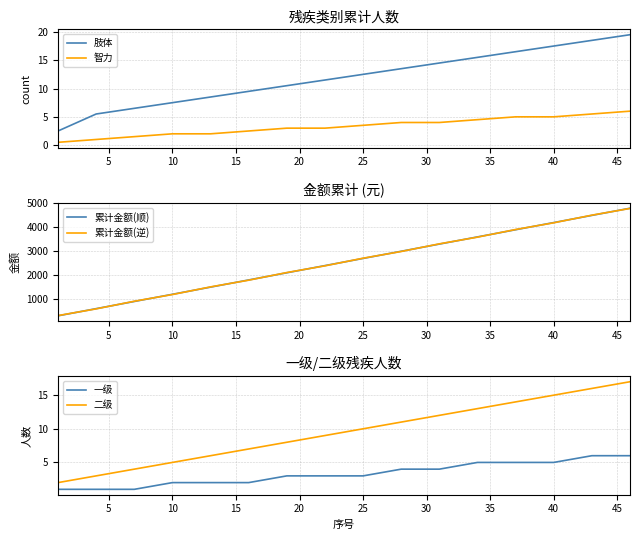

What are all the series names shown in the legend?

肢体, 智力, 累计金额(顺), 累计金额(逆), 一级, 二级